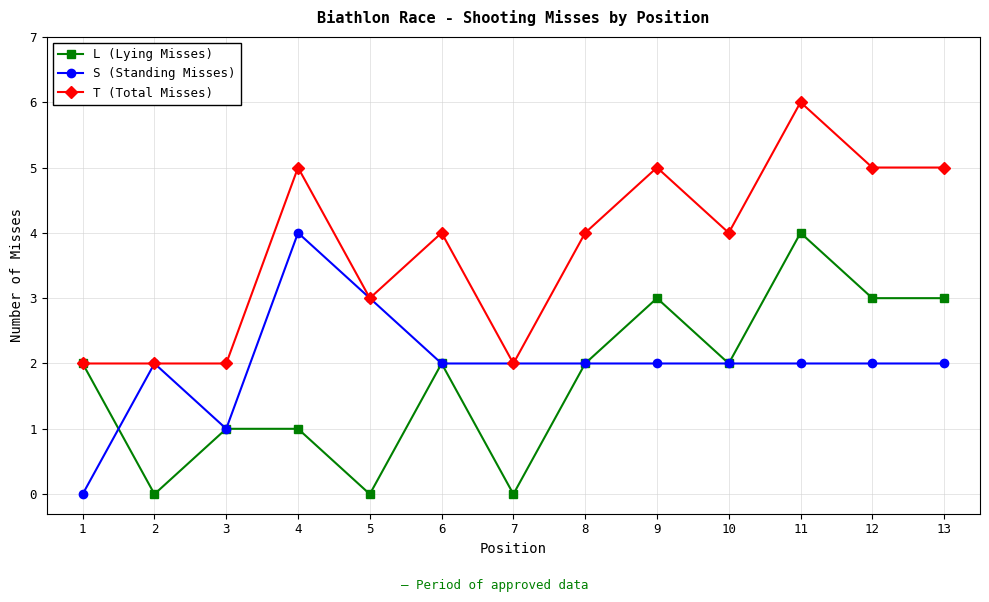

What is the maximum value for T (Total Misses)?

6